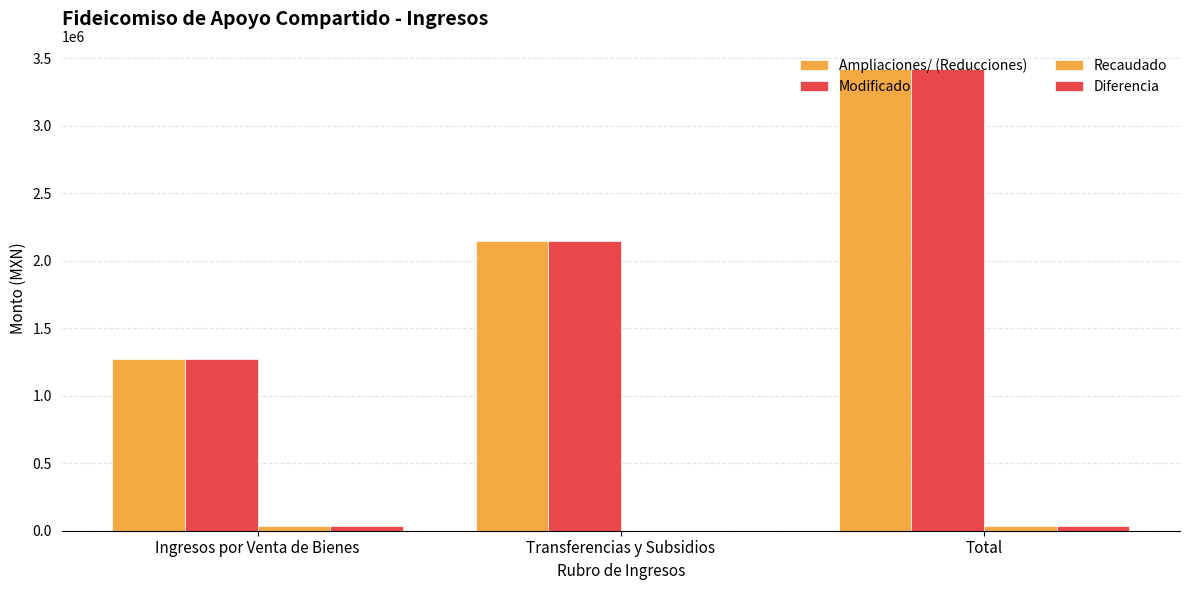

True or false: Modificado has a value of 3422273.5 at Total.

True